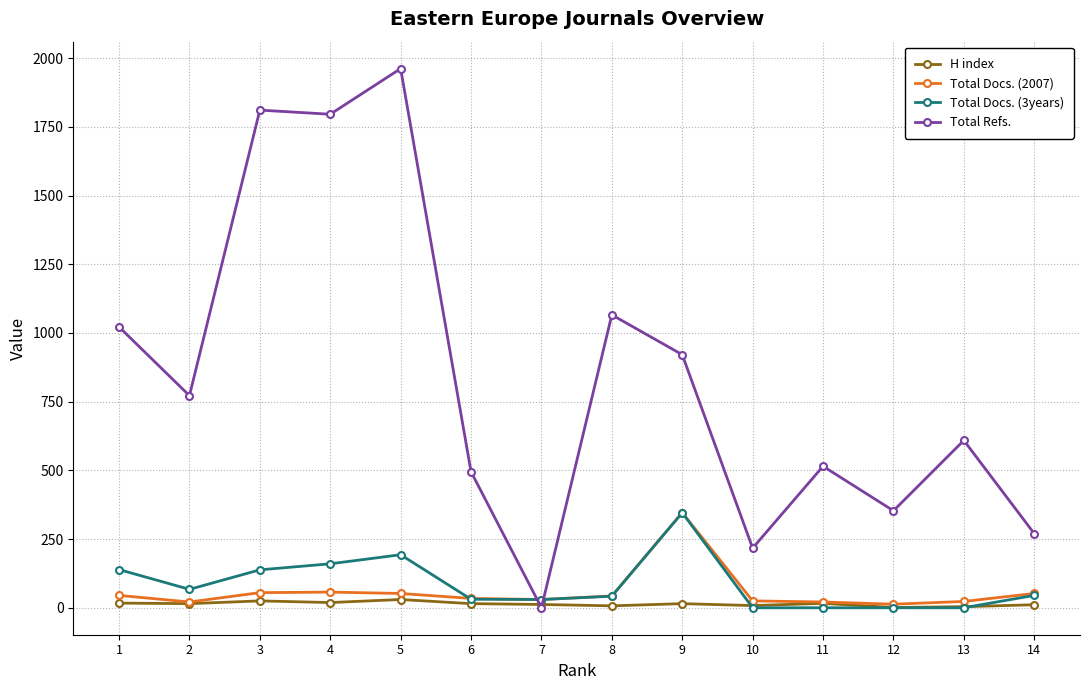

What is the maximum value shown in the chart?

1962